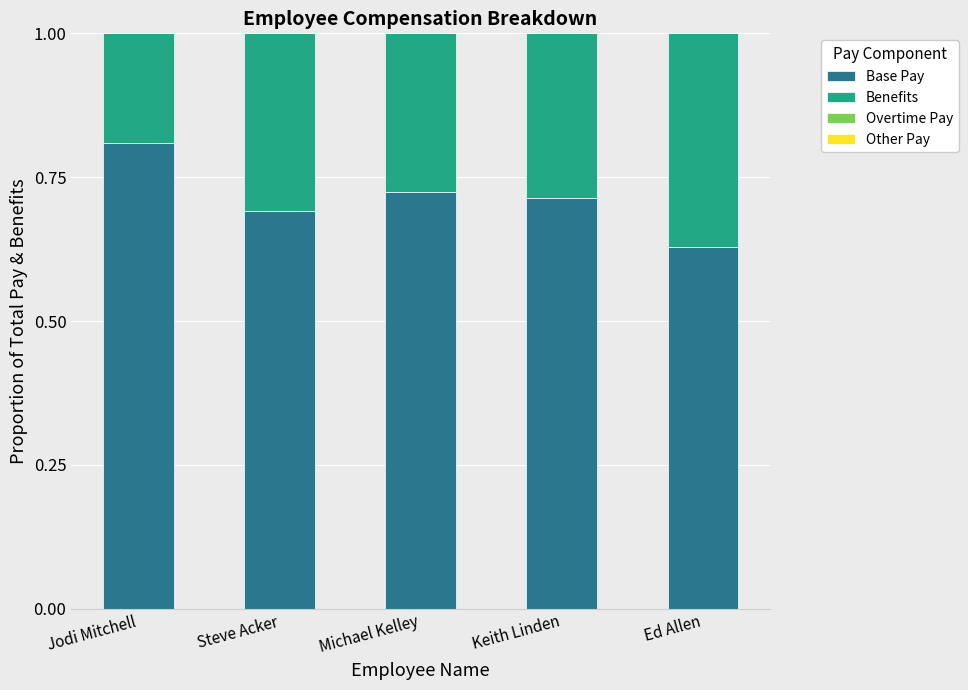

What is the total value across all series at Jodi Mitchell?

1.0